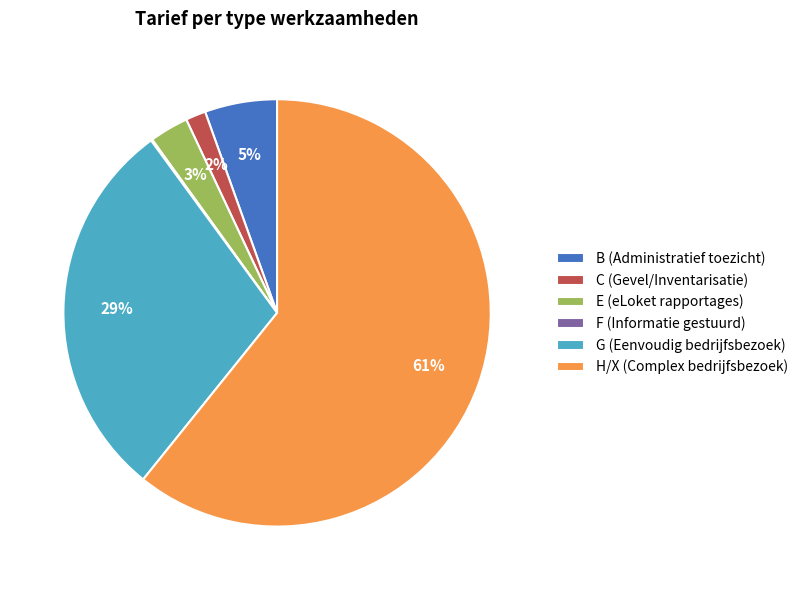

True or false: G (Eenvoudig bedrijfsbezoek) accounts for 29% of the total.

True